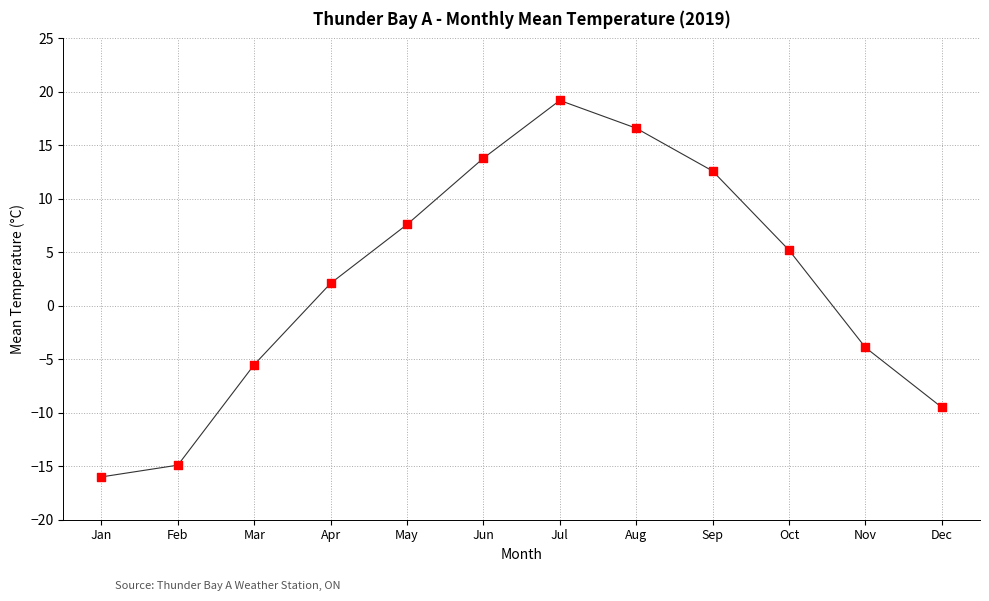

What Y value in the scatter plot is closest to 1?

2.1